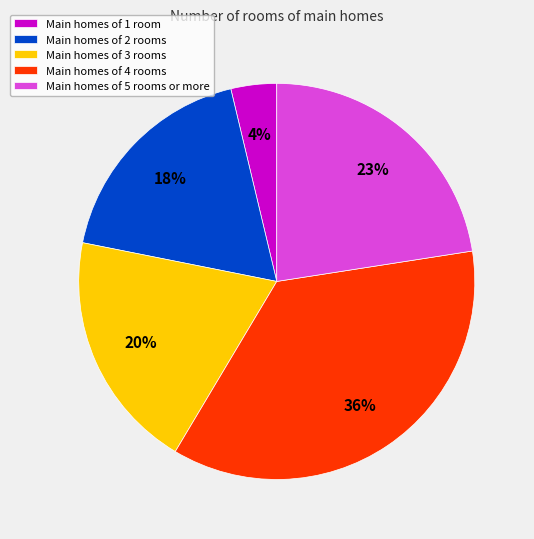

Between Main homes of 1 room and Main homes of 3 rooms, which is larger?

Main homes of 3 rooms